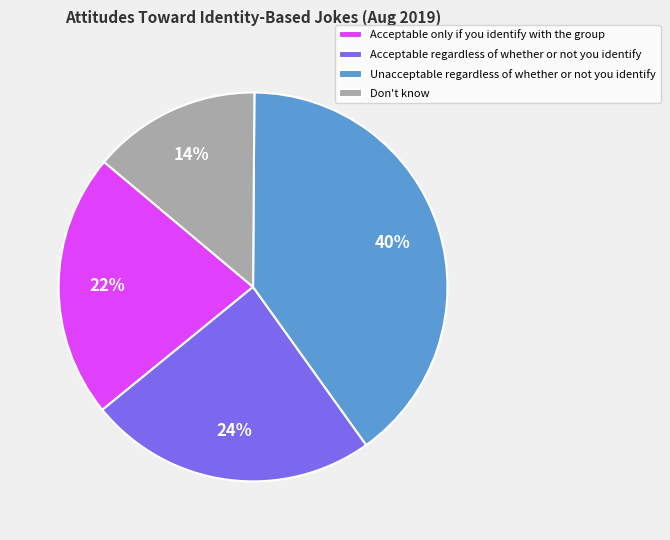

Is there any slice that represents more than half of the pie?

No